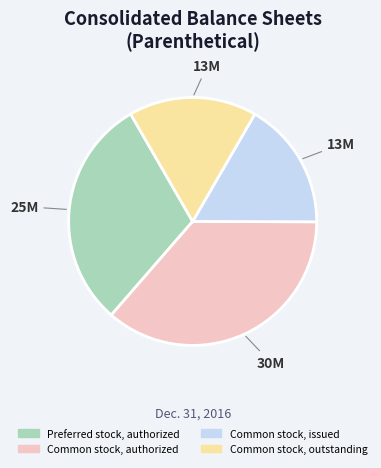

Is there any slice that represents more than half of the pie?

No